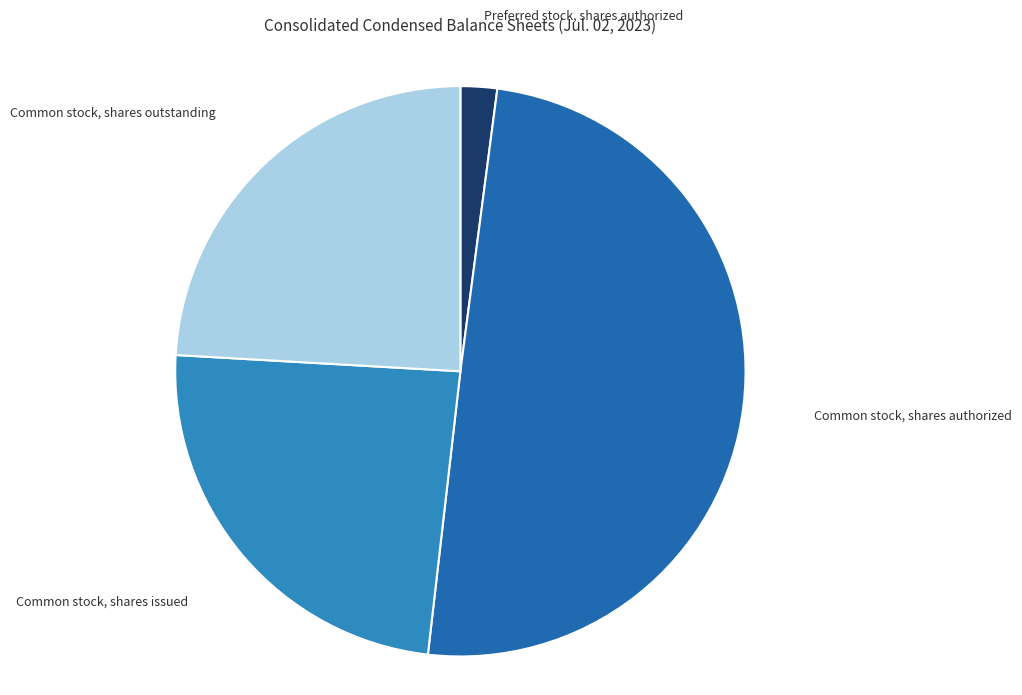

Do Common stock, shares issued and Preferred stock, shares authorized together represent more than half of the pie?

No